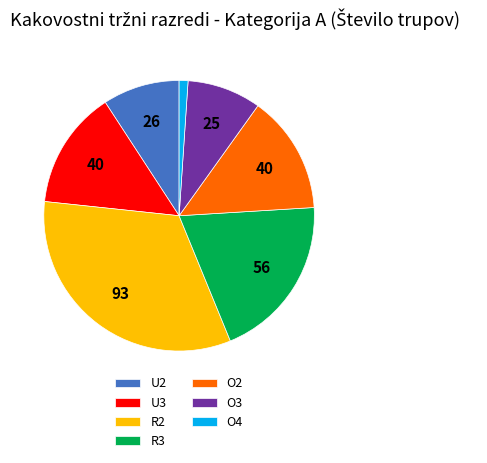

Is there a majority slice in this chart?

No